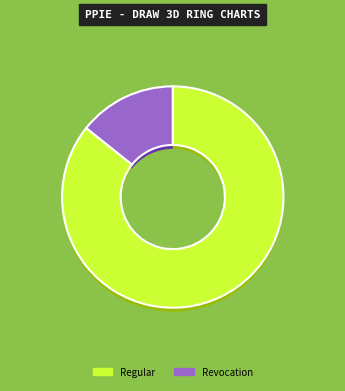

How many slices are in this pie chart?

2